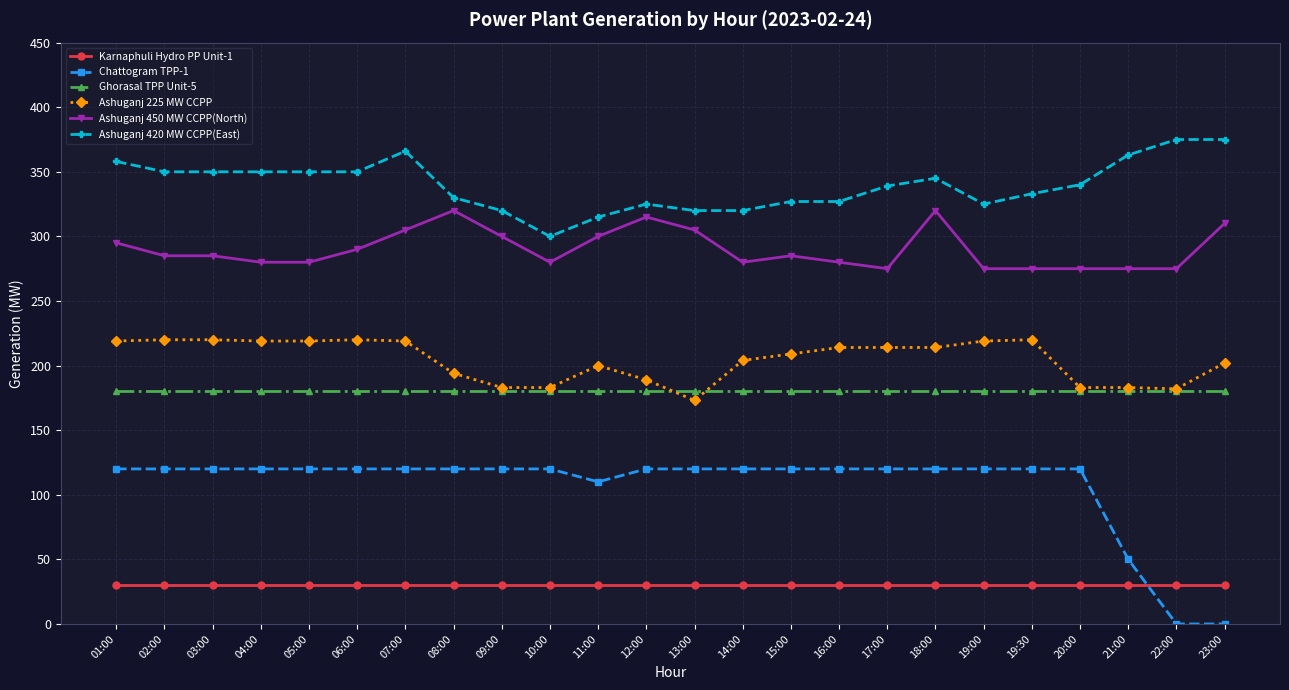

How many categories are shown in the chart?

24